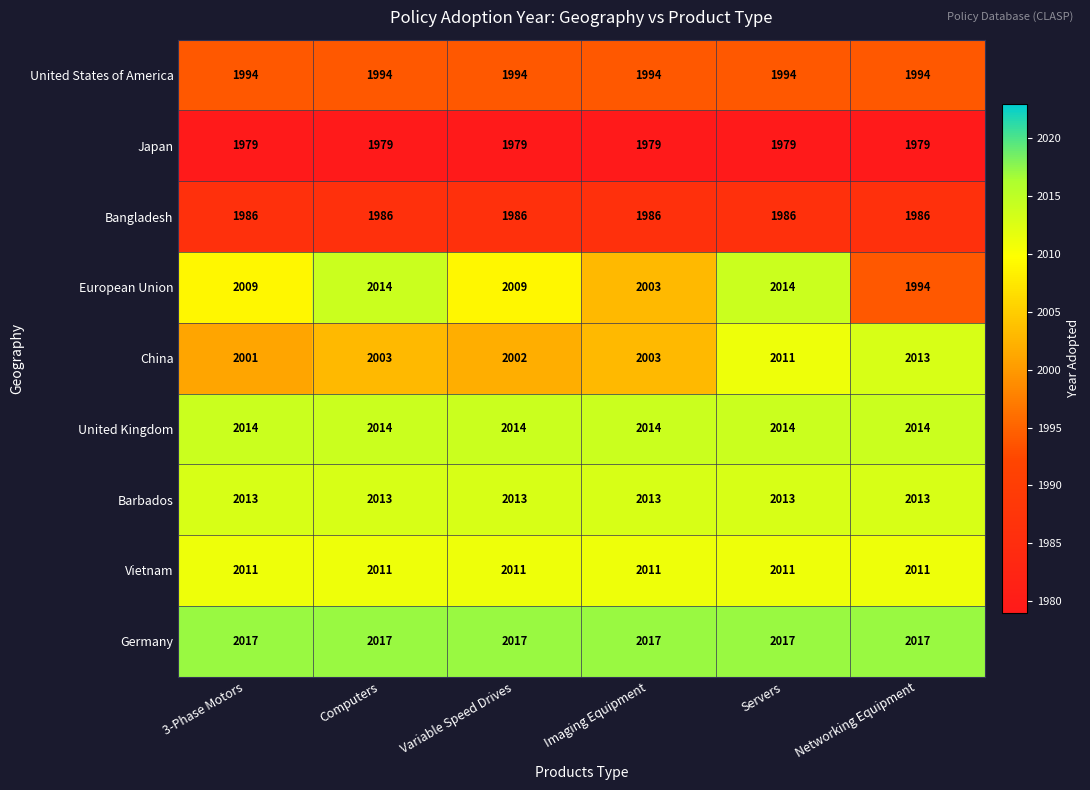

The value of Bangladesh at Networking Equipment is 3056. True or false?

False